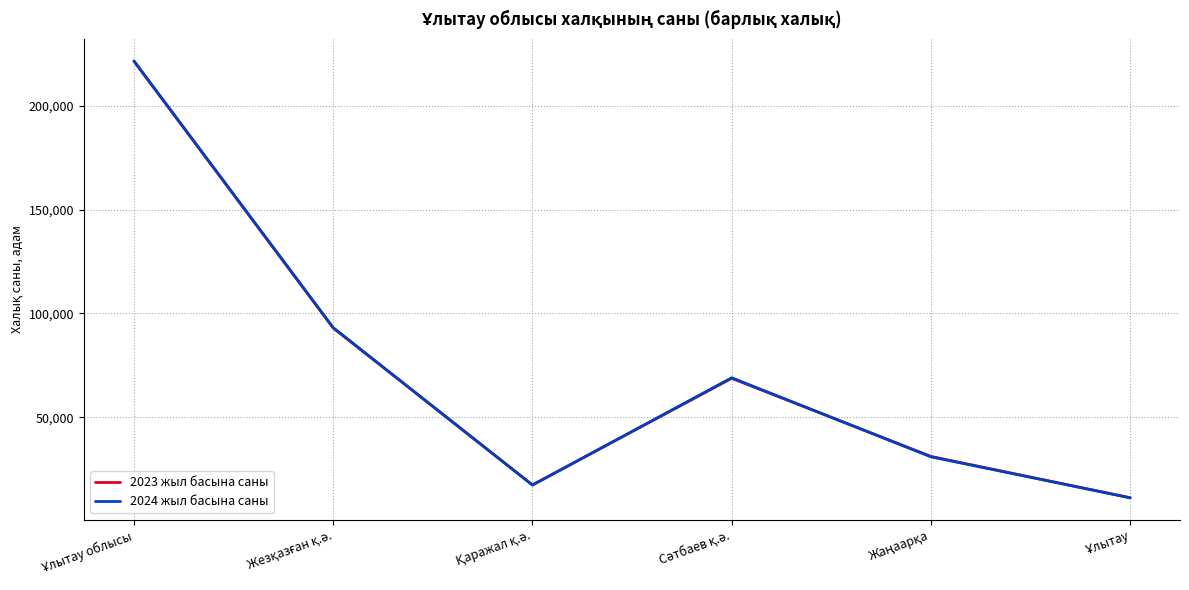

What is the highest value of the 2023 жыл басына саны series?

221421